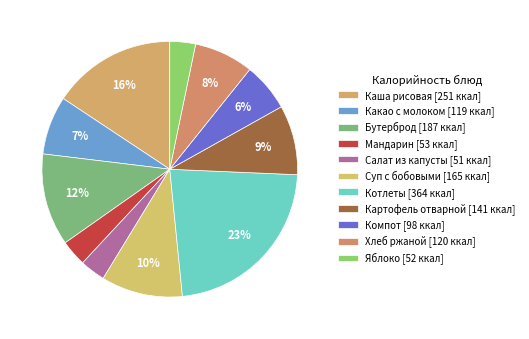

How many slices are in this pie chart?

11